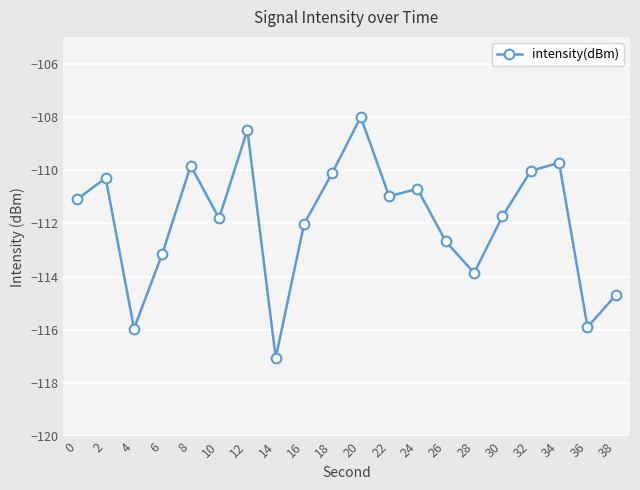

What is the average value?

-111.9